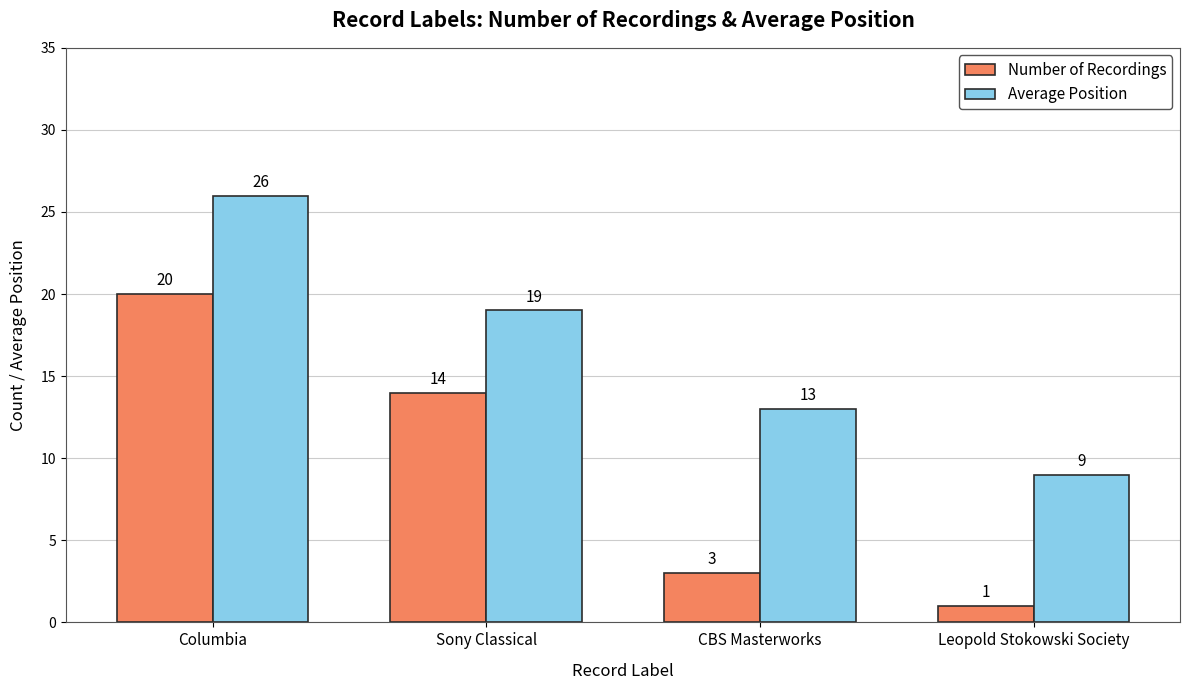

True or false: Average Position has a value of 41 at Columbia.

False